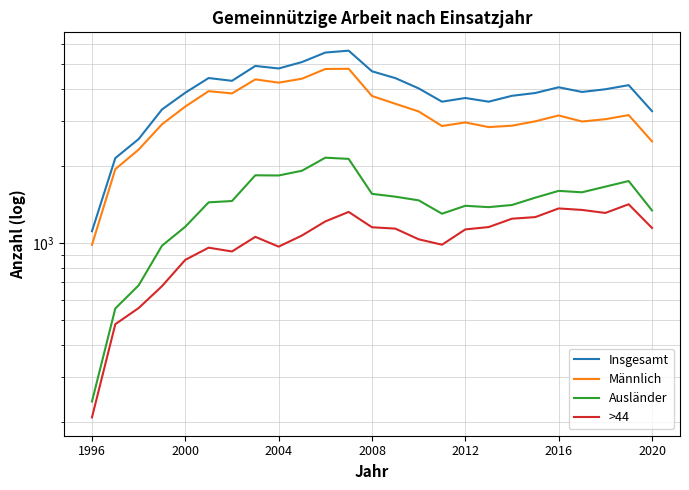

Is this an area chart (filled region under the line)?

No